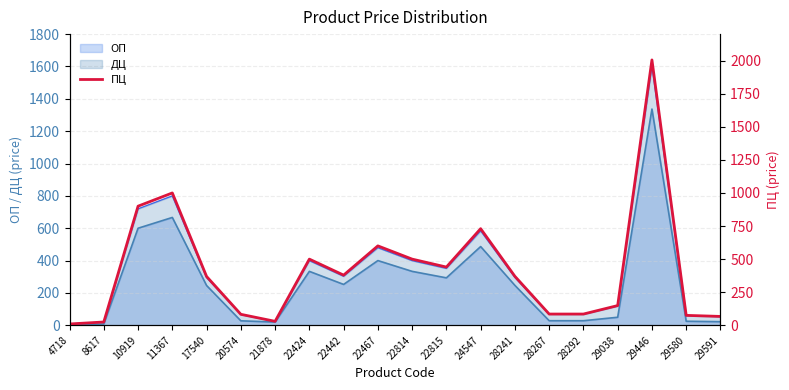

True or false: the data shows 650.9 at 11367.

False